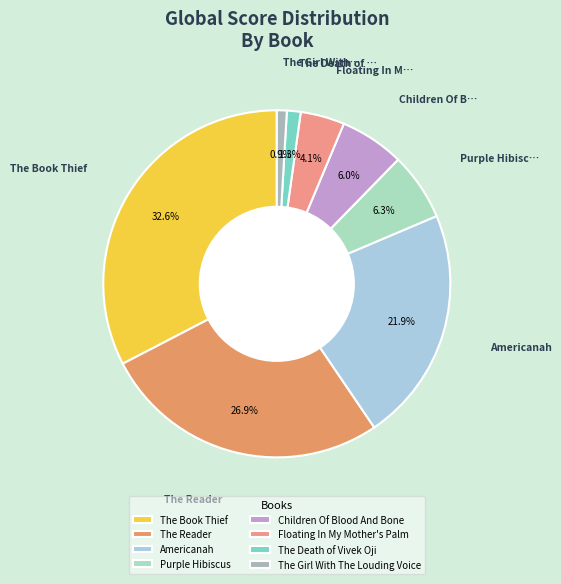

What is the largest slice in the pie chart?

The Book Thief